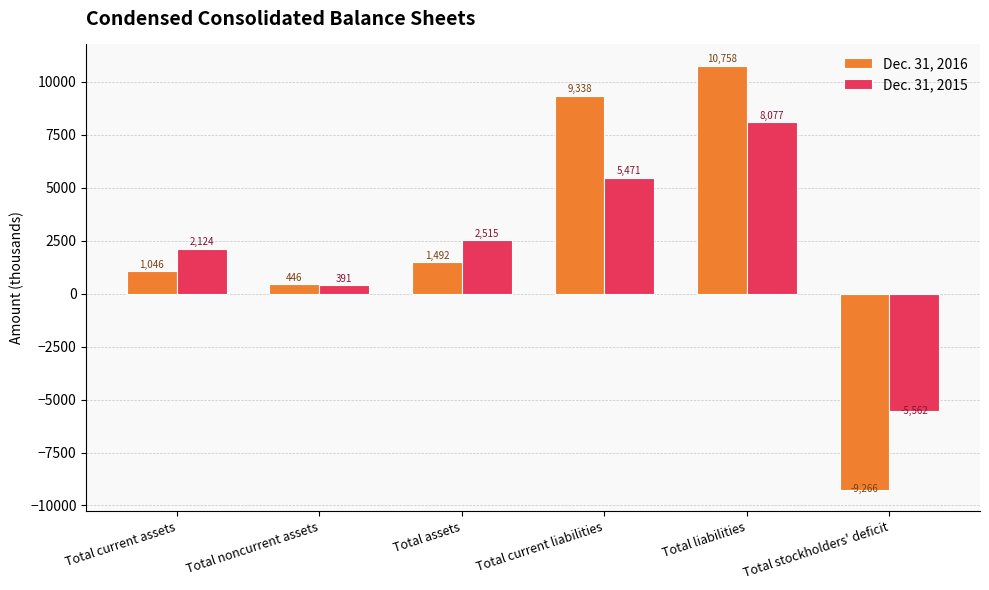

List the series in order of their peak value, highest first.

Dec. 31, 2016, Dec. 31, 2015